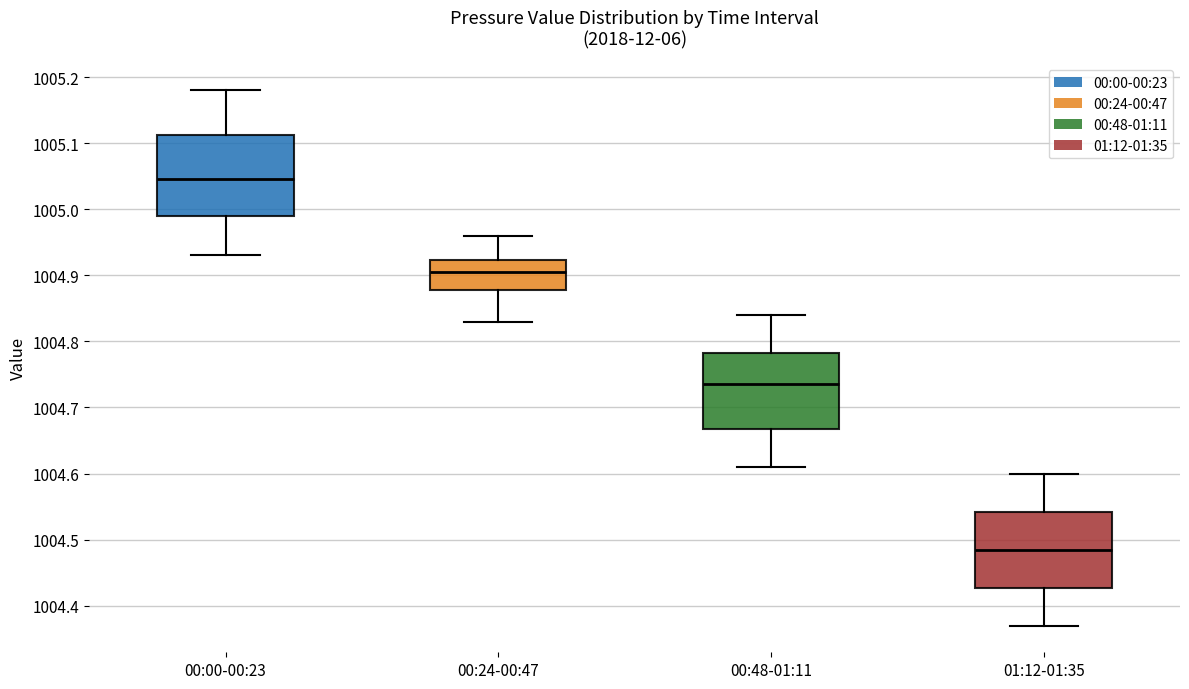

Reading left to right, transcribe this box plot: for each box, give where its median line is, the range the box spans, and where its two whiskers end, as read against the y-axis. The values are not printed on the chart, so give them approximately, as read against the axis.

00:00-00:23: median 1005.05, box 1004.99 to 1005.11, whiskers 1004.93 to 1005.18
00:24-00:47: median 1004.91, box 1004.88 to 1004.92, whiskers 1004.83 to 1004.96
00:48-01:11: median 1004.74, box 1004.67 to 1004.78, whiskers 1004.61 to 1004.84
01:12-01:35: median 1004.49, box 1004.43 to 1004.54, whiskers 1004.37 to 1004.60